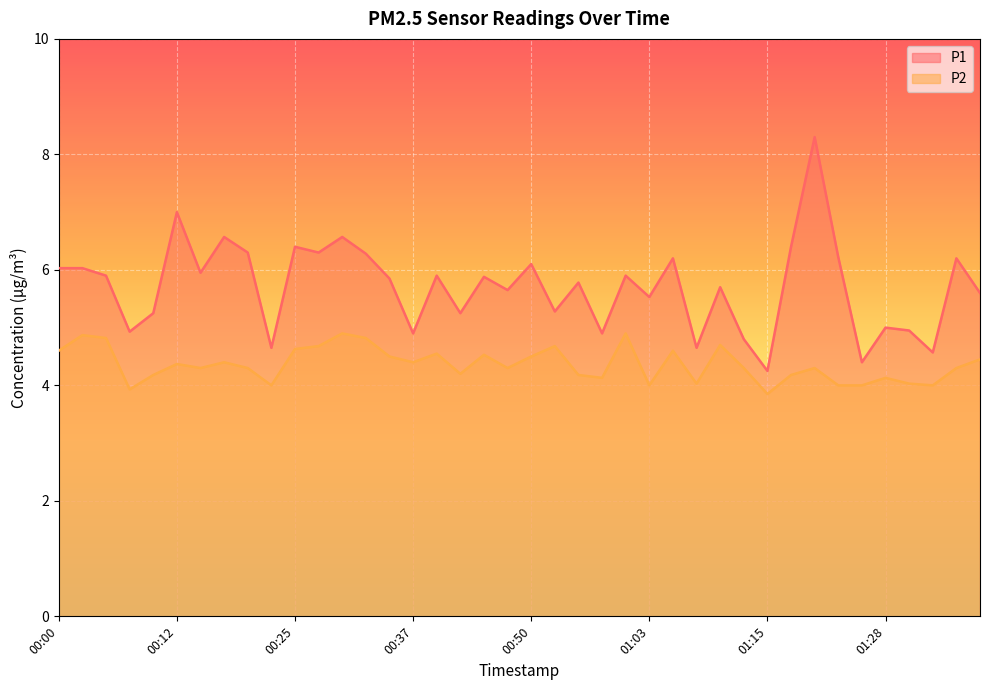

What are all the series names shown in the legend?

P1, P2